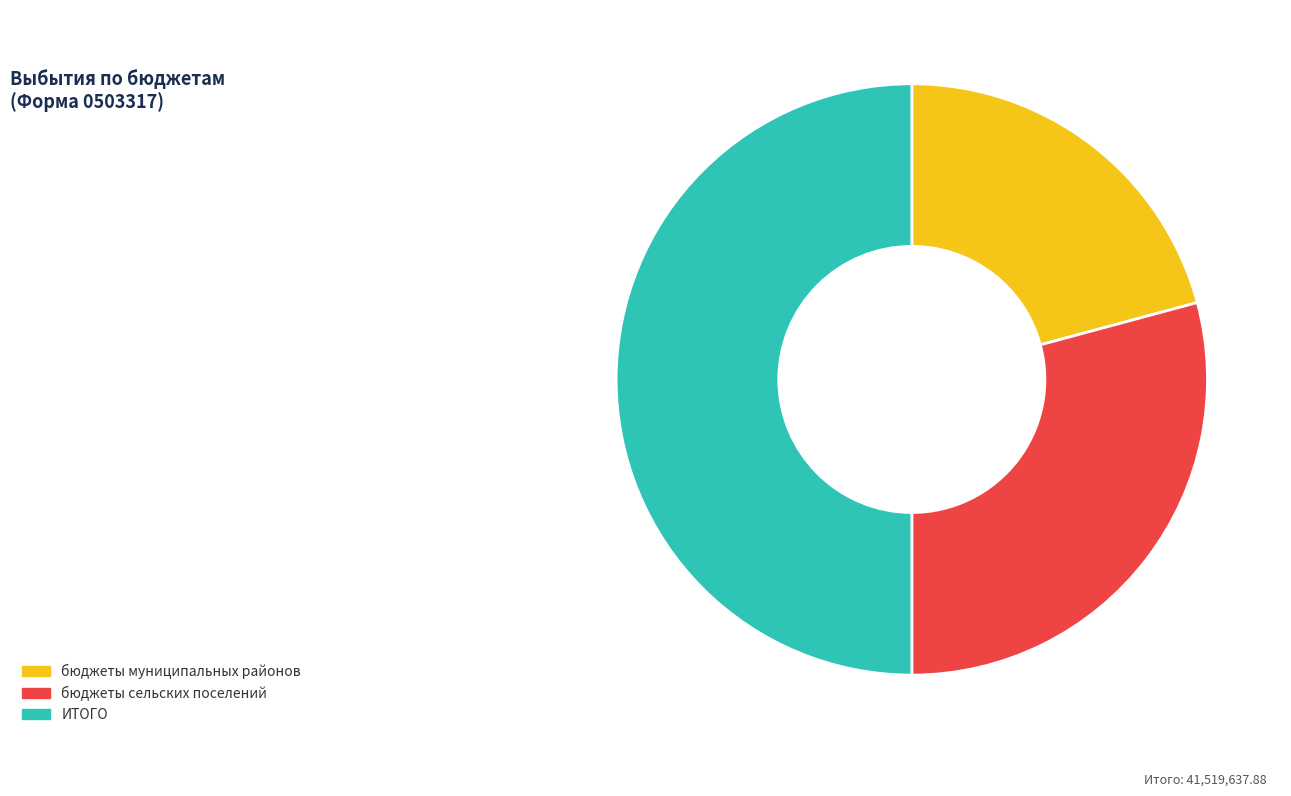

What is the largest slice in the pie chart?

ИТОГО